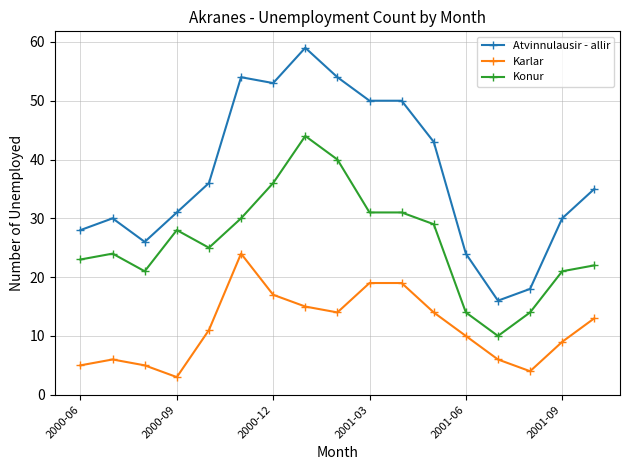

At how many categories does at least one series exceed 32?

9